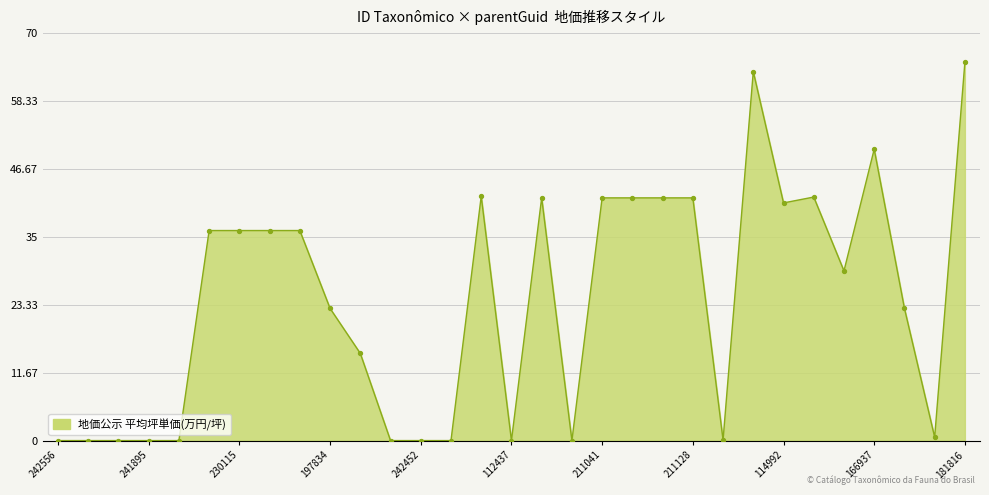

What is the difference between the maximum and minimum values?

65.0